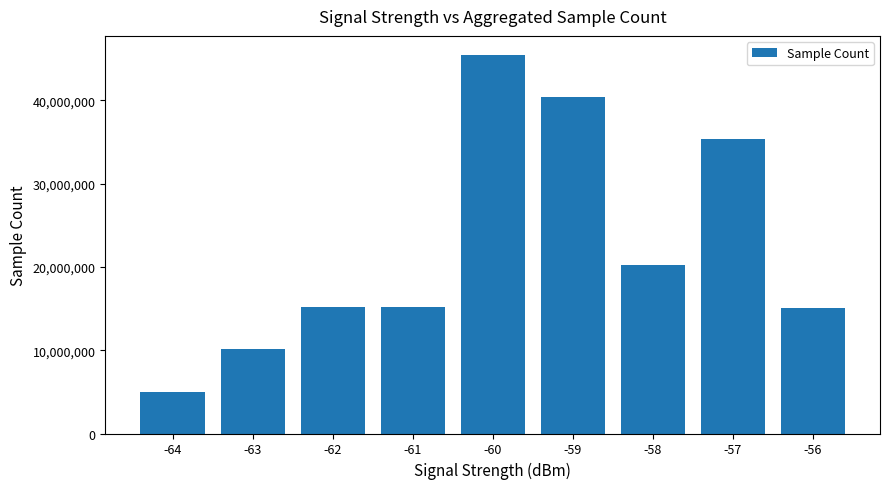

Which category has the highest value across all series?

-60